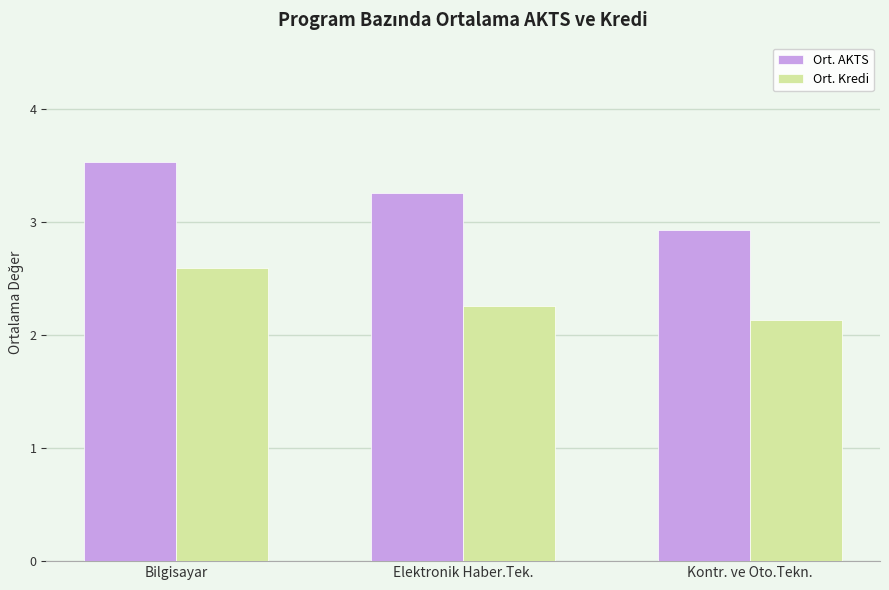

How many bars are there in total?

6